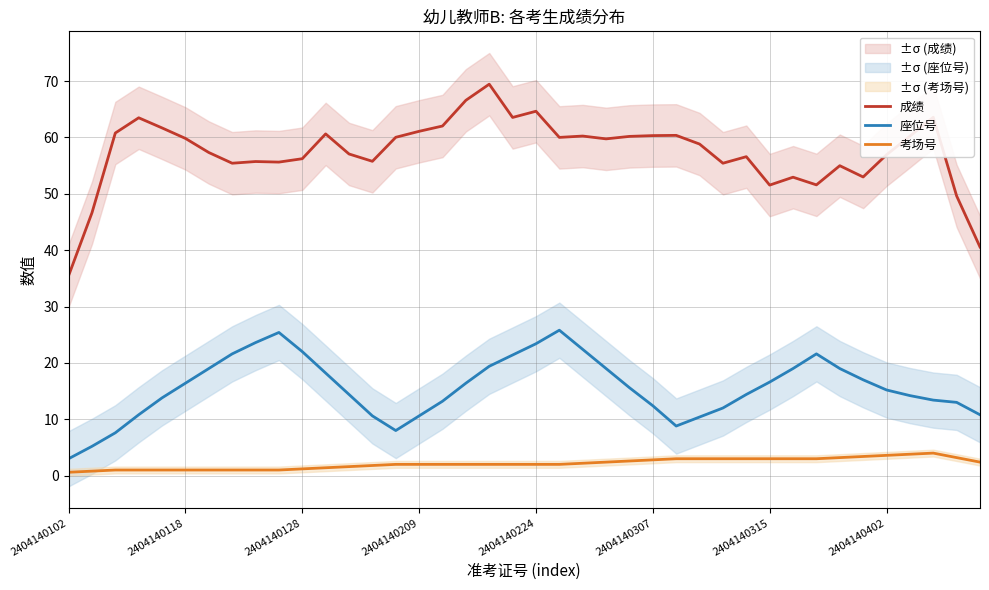

True or false: 座位号 has a value of 39.3 at 2404140128.

False